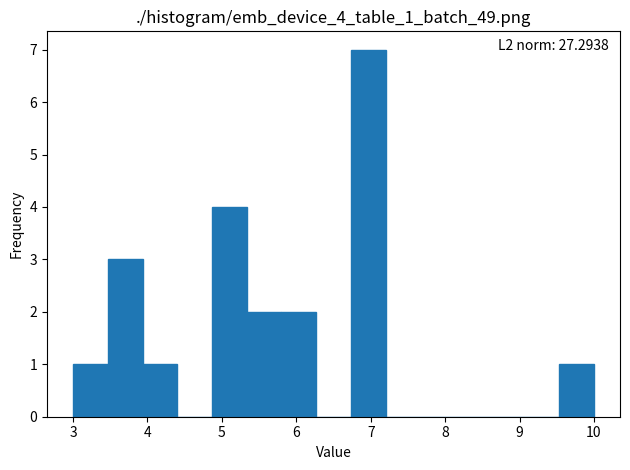

Which range on the x-axis has the tallest bar?

6.7 to 7.2